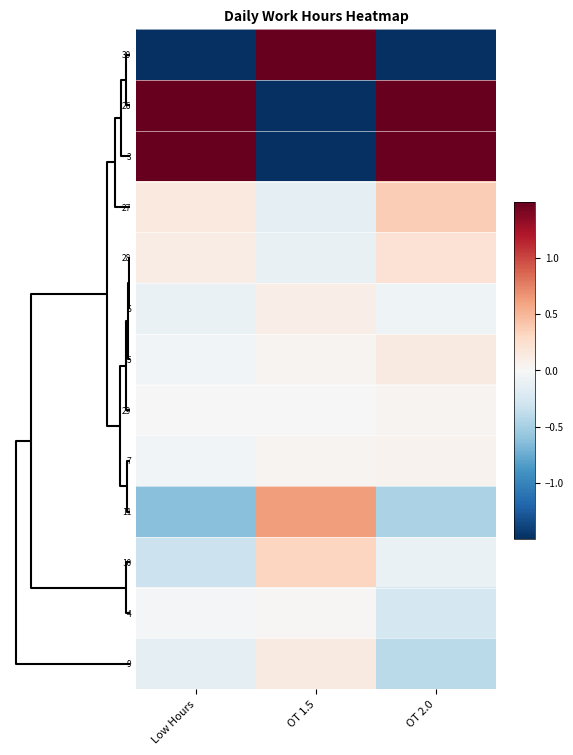

At how many categories does at least one series exceed 0?

3